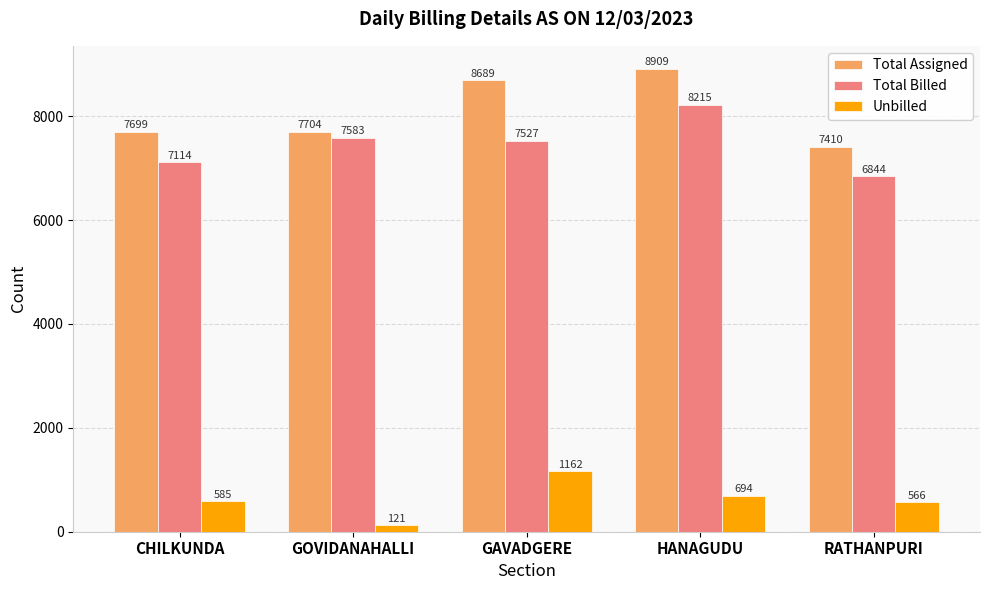

How many bars are there in each group?

3